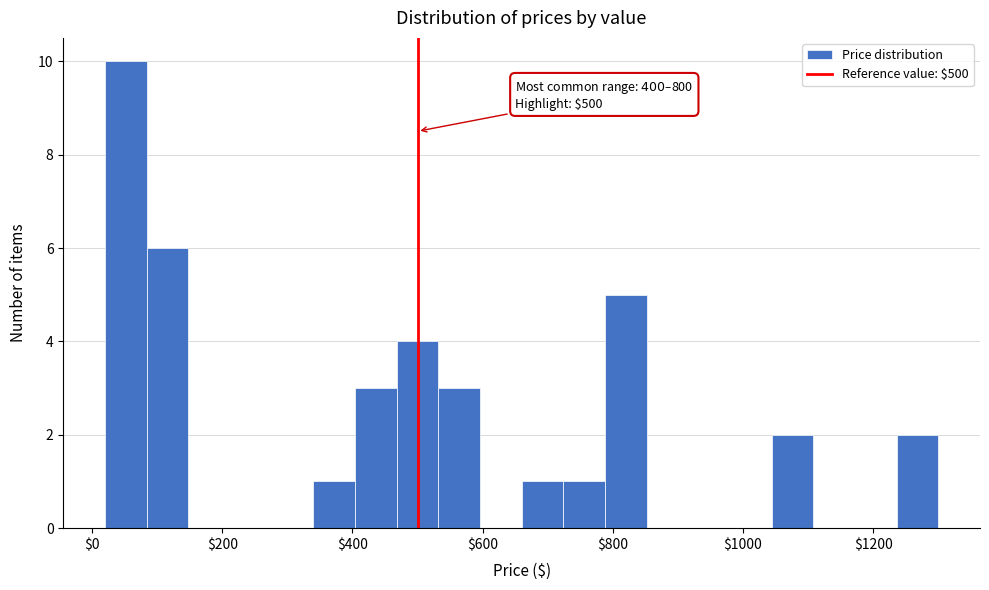

Around what value on the x-axis is the tallest bar? Give the approximate position of its centre, as read against the axis.

60